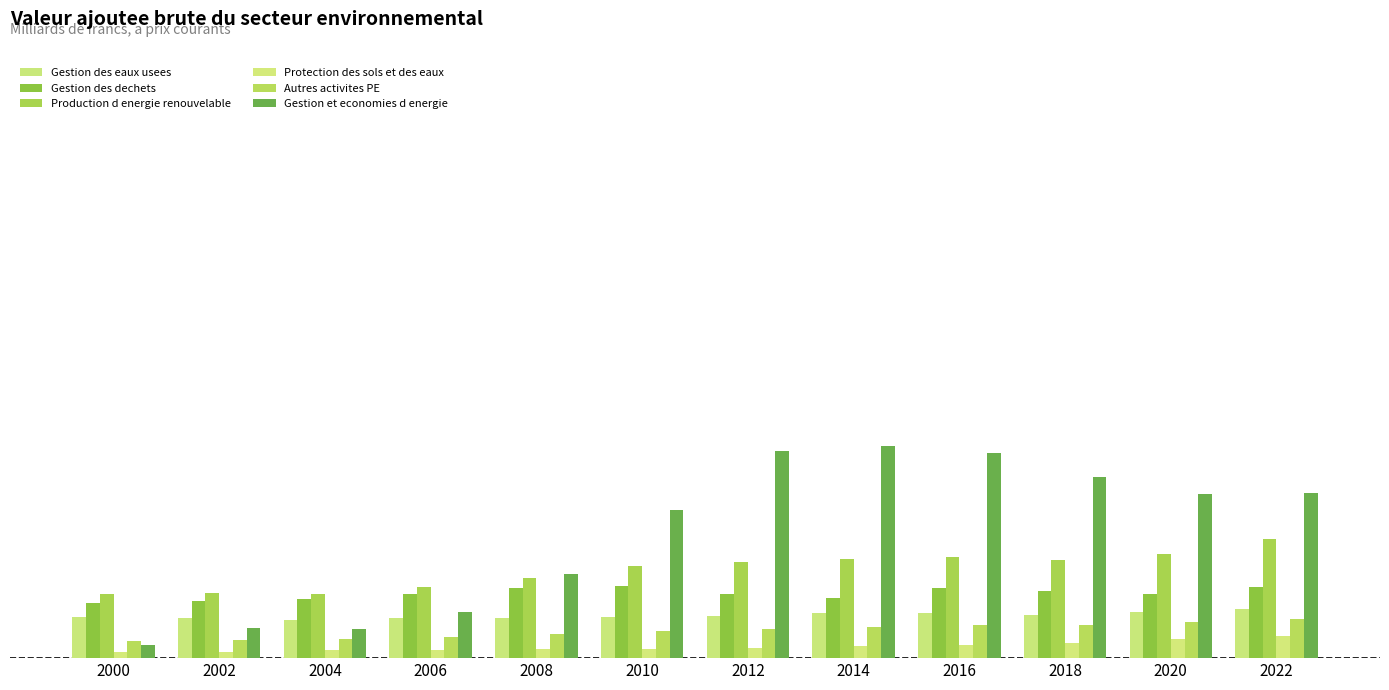

Are the bars grouped side by side (vs. stacked)?

Yes